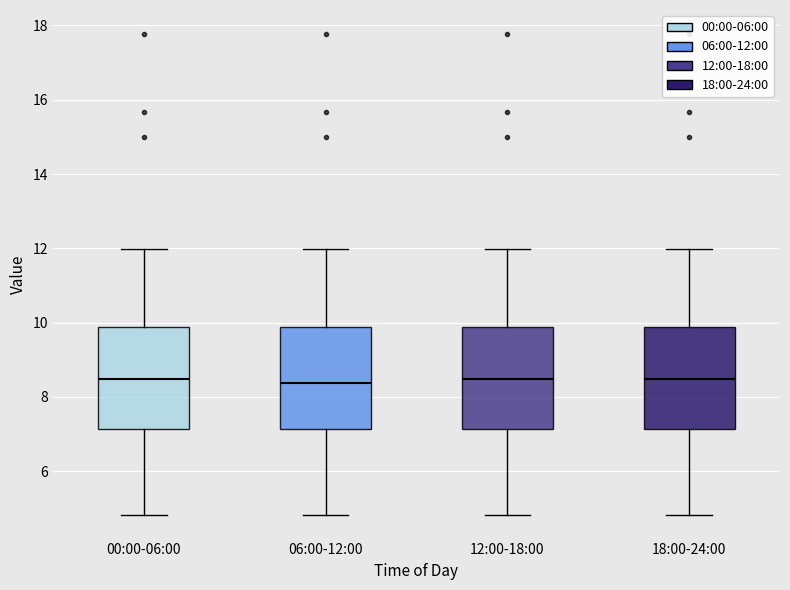

Reading left to right, transcribe this box plot: for each box, give where its median line is, the range the box spans, and where its two whiskers end, as read against the y-axis. The values are not printed on the chart, so give them approximately, as read against the axis.

00:00-06:00: median 8.4, box 7.2 to 9.8, whiskers 4.8 to 12.0
06:00-12:00: median 8.4, box 7.2 to 9.8, whiskers 4.8 to 12.0
12:00-18:00: median 8.4, box 7.2 to 9.8, whiskers 4.8 to 12.0
18:00-24:00: median 8.4, box 7.2 to 9.8, whiskers 4.8 to 12.0